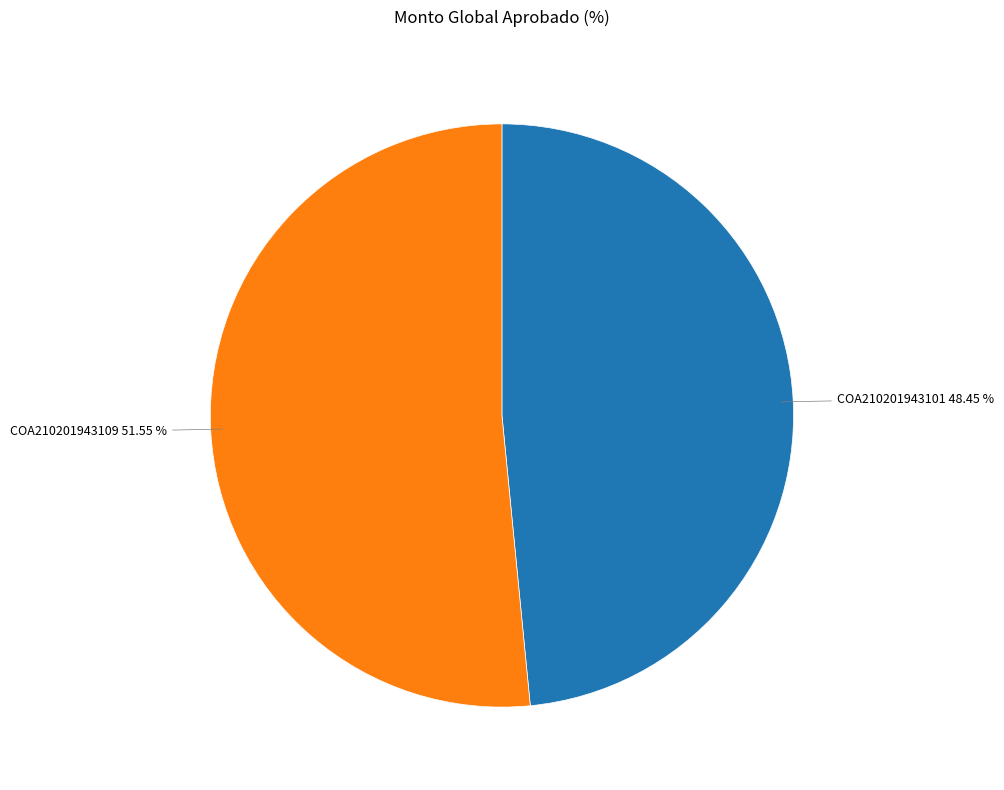

Is there a majority slice in this chart?

Yes